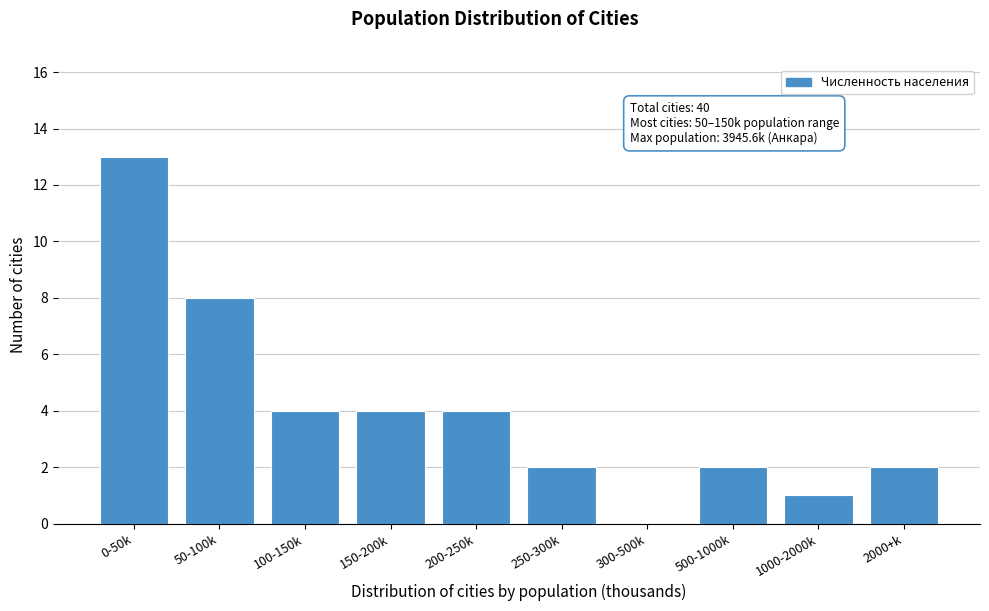

Reading left to right, what are all the values shown in this chart?

0-50k=13	50-100k=8	100-150k=4	150-200k=4	200-250k=4	250-300k=2	300-500k=0	500-1000k=2	1000-2000k=1	2000+k=2